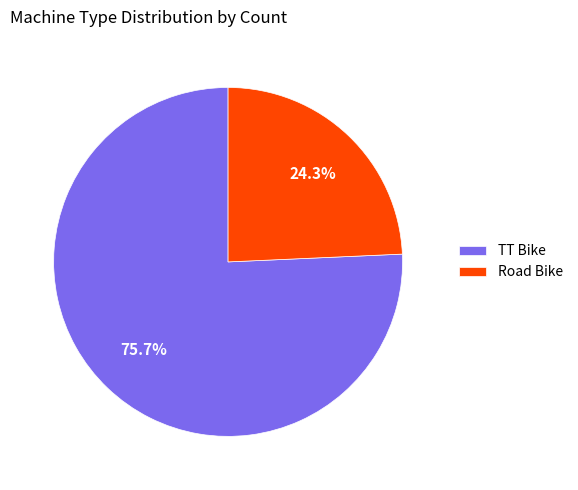

What is the total percentage of Road Bike and TT Bike?

100.0%